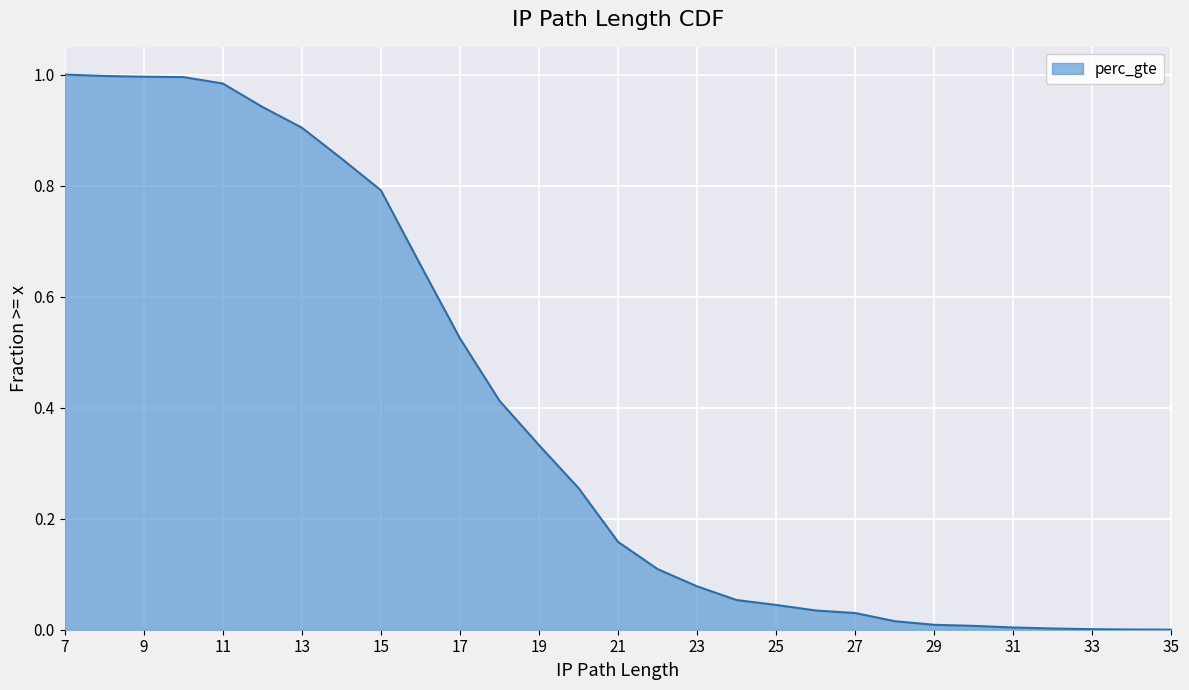

What is the difference between the values at 35 and 19?

0.3